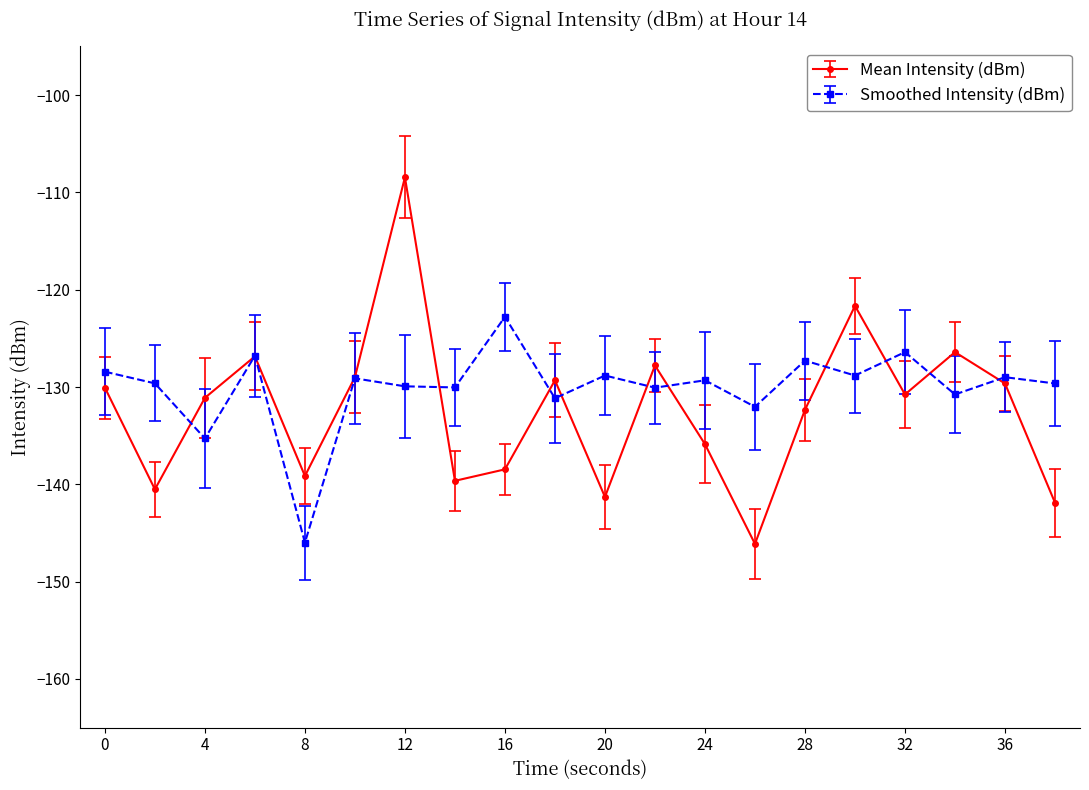

Count the number of data series in this chart.

2